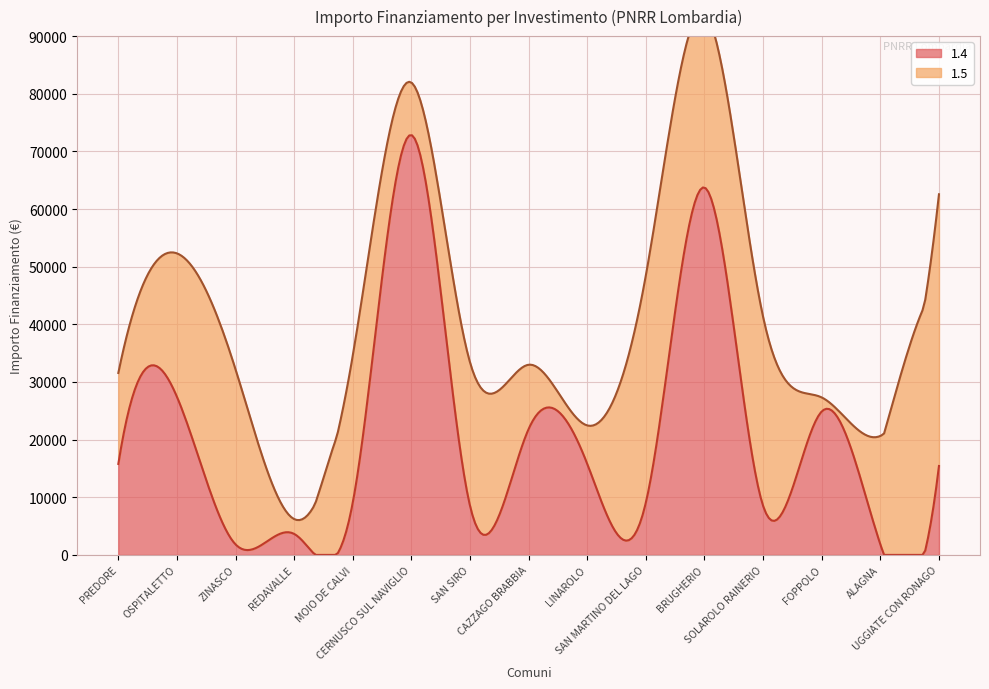

True or false: 1.5 and 1.4 intersect in this chart.

True